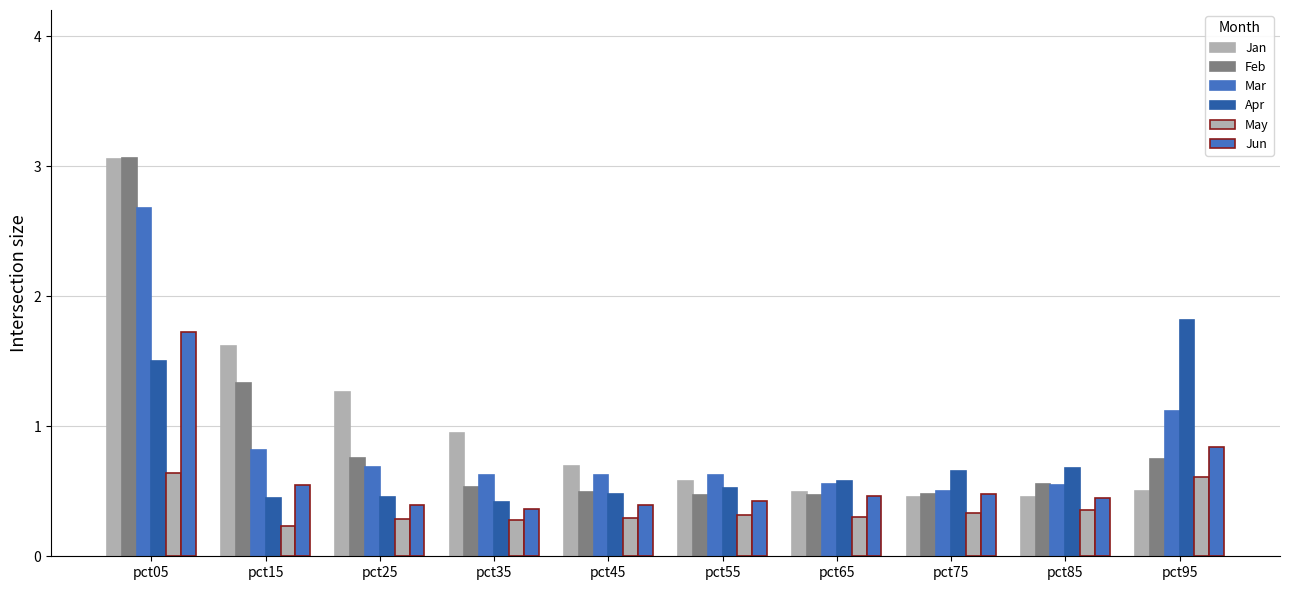

Reading right to left, transcribe all the data shown in this chart.

Jan: pct95=0.5	pct85=0.5	pct75=0.5	pct65=0.5	pct55=0.6	pct45=0.7	pct35=0.9	pct25=1.3	pct15=1.6	pct05=3.1
Feb: pct95=0.7	pct85=0.6	pct75=0.5	pct65=0.5	pct55=0.5	pct45=0.5	pct35=0.5	pct25=0.8	pct15=1.3	pct05=3.1
Mar: pct95=1.1	pct85=0.6	pct75=0.5	pct65=0.6	pct55=0.6	pct45=0.6	pct35=0.6	pct25=0.7	pct15=0.8	pct05=2.7
Apr: pct95=1.8	pct85=0.7	pct75=0.7	pct65=0.6	pct55=0.5	pct45=0.5	pct35=0.4	pct25=0.5	pct15=0.5	pct05=1.5
May: pct95=0.6	pct85=0.4	pct75=0.3	pct65=0.3	pct55=0.3	pct45=0.3	pct35=0.3	pct25=0.3	pct15=0.2	pct05=0.6
Jun: pct95=0.8	pct85=0.4	pct75=0.5	pct65=0.5	pct55=0.4	pct45=0.4	pct35=0.4	pct25=0.4	pct15=0.5	pct05=1.7